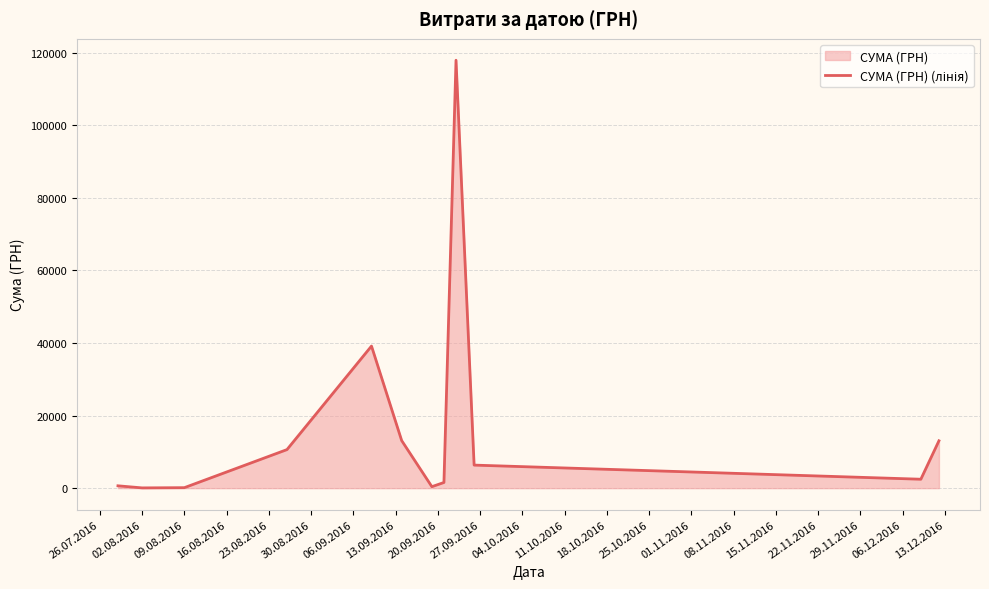

What is the difference between the maximum and minimum values?

117838.4